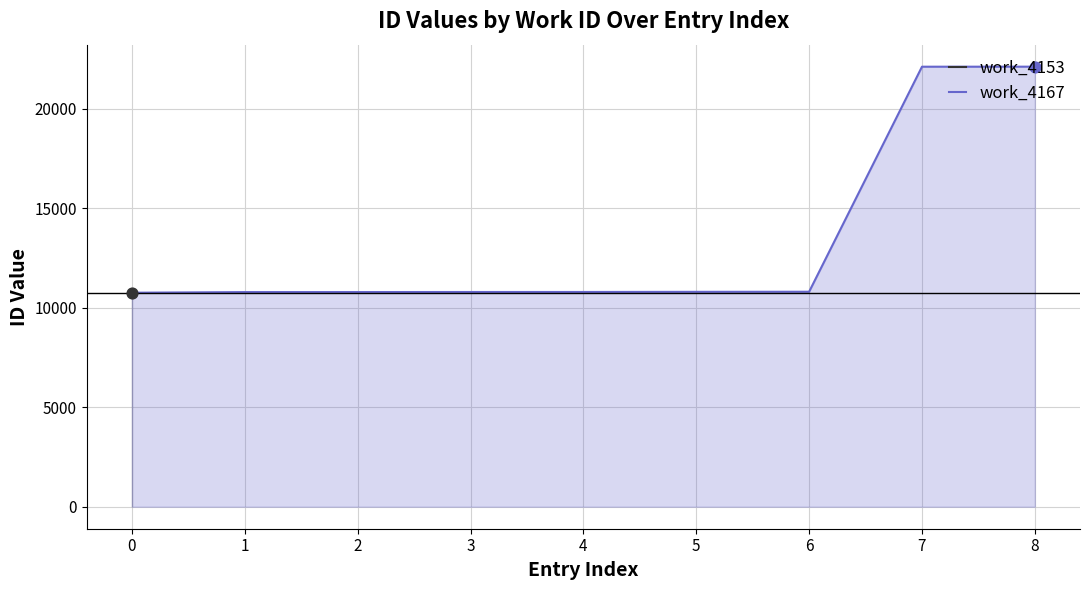

What is the minimum value for work_4167?

10748